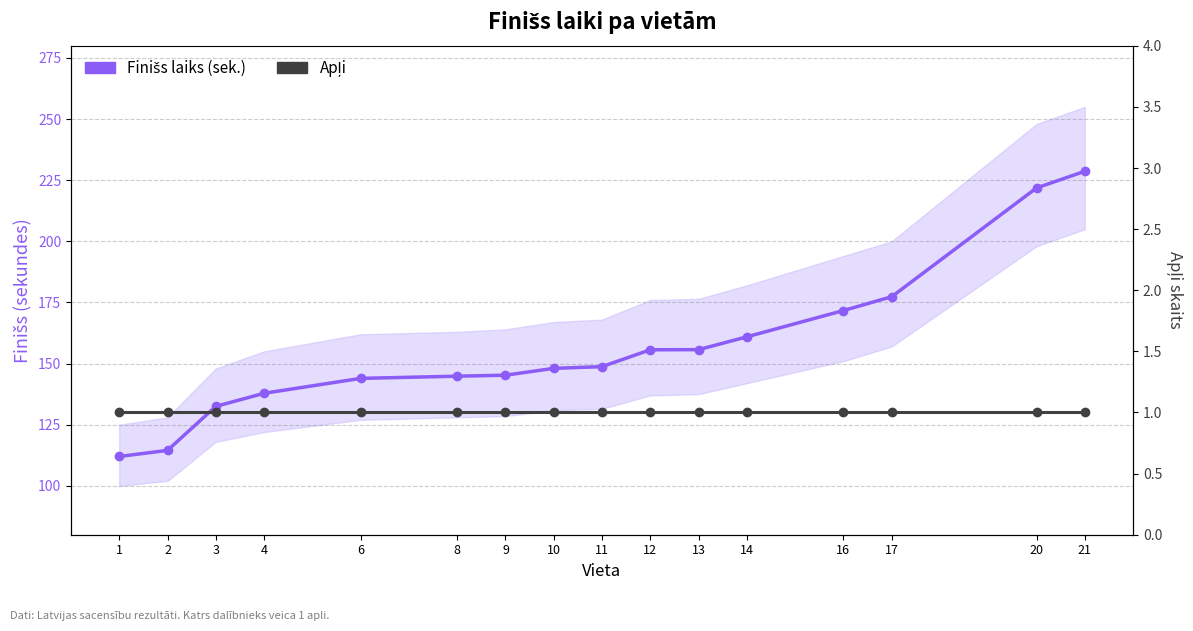

How many data points does each series have?

16